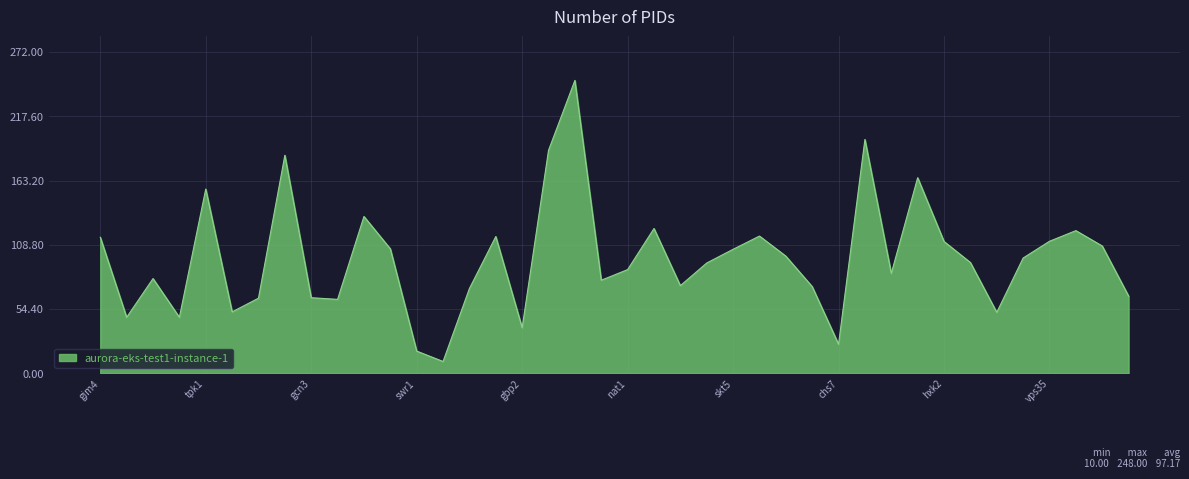

What is the smallest value displayed?

10.0